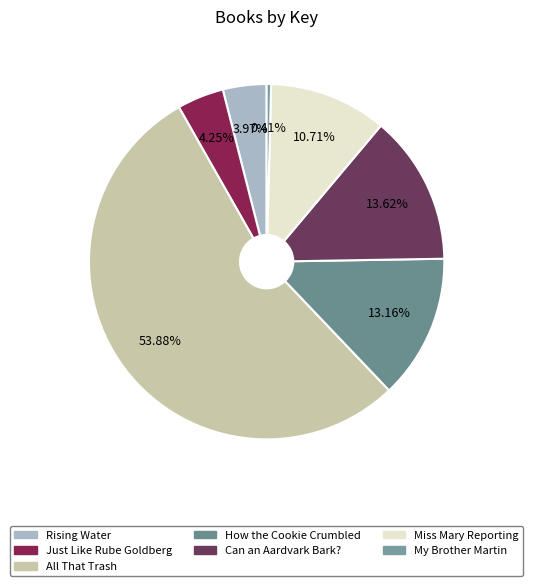

To the nearest percent, what portion does Rising Water represent?

4%